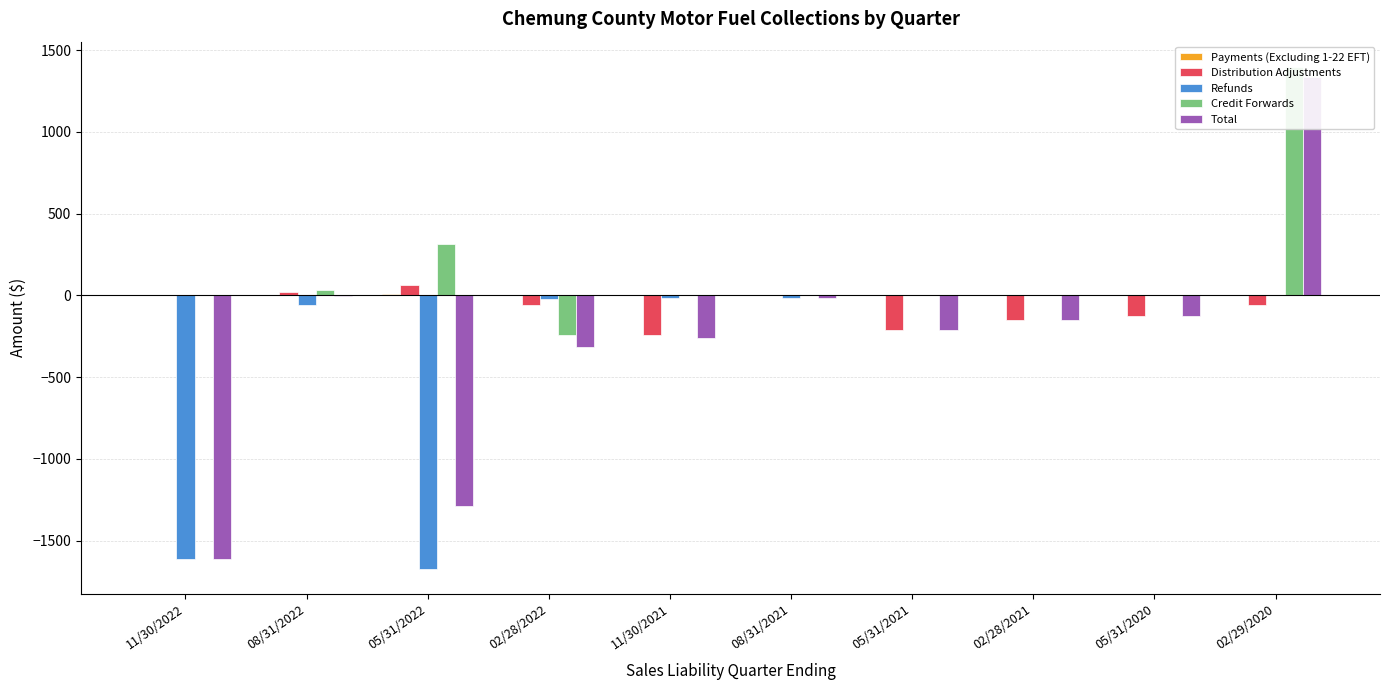

How many bars are there in each group?

5